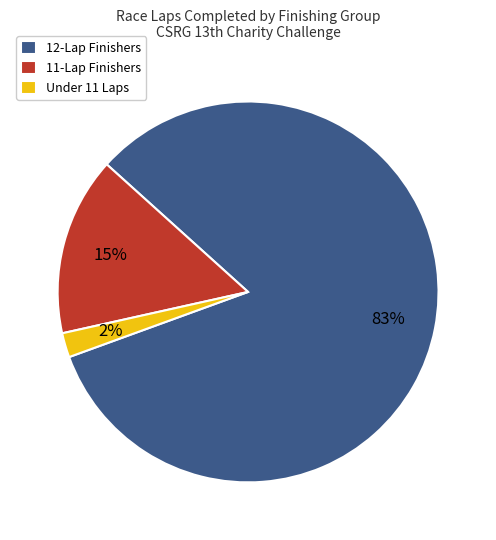

What percentage is the Under 11 Laps slice, to the nearest percent?

2%